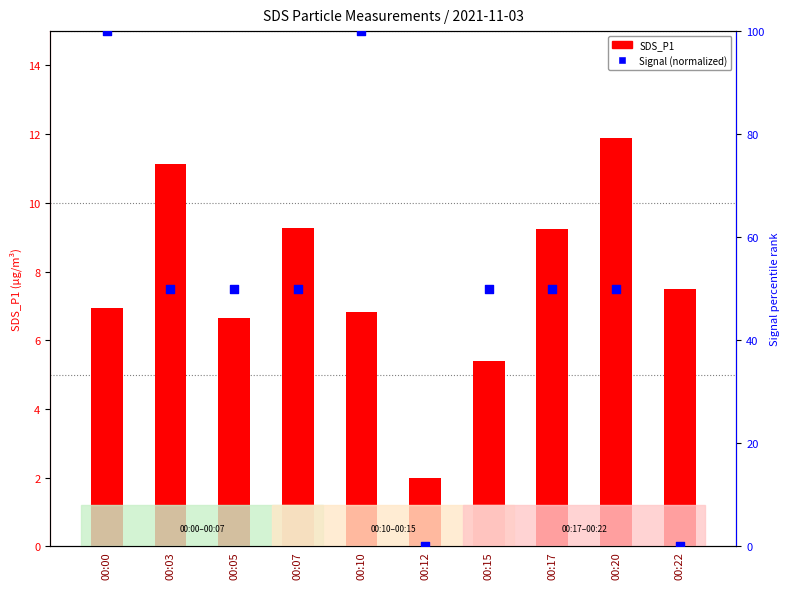

At which category is the sum across all series the highest?

00:00